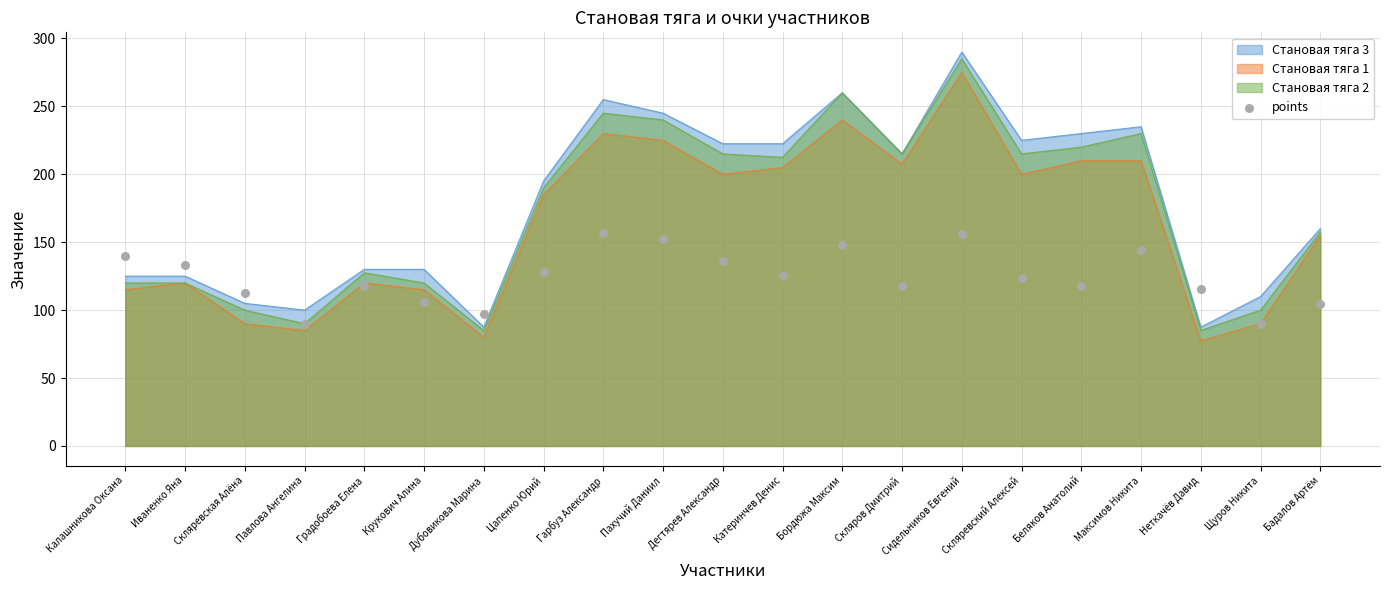

Between Бордюжа Максим and Дегтярев Александр, which is larger?

Бордюжа Максим